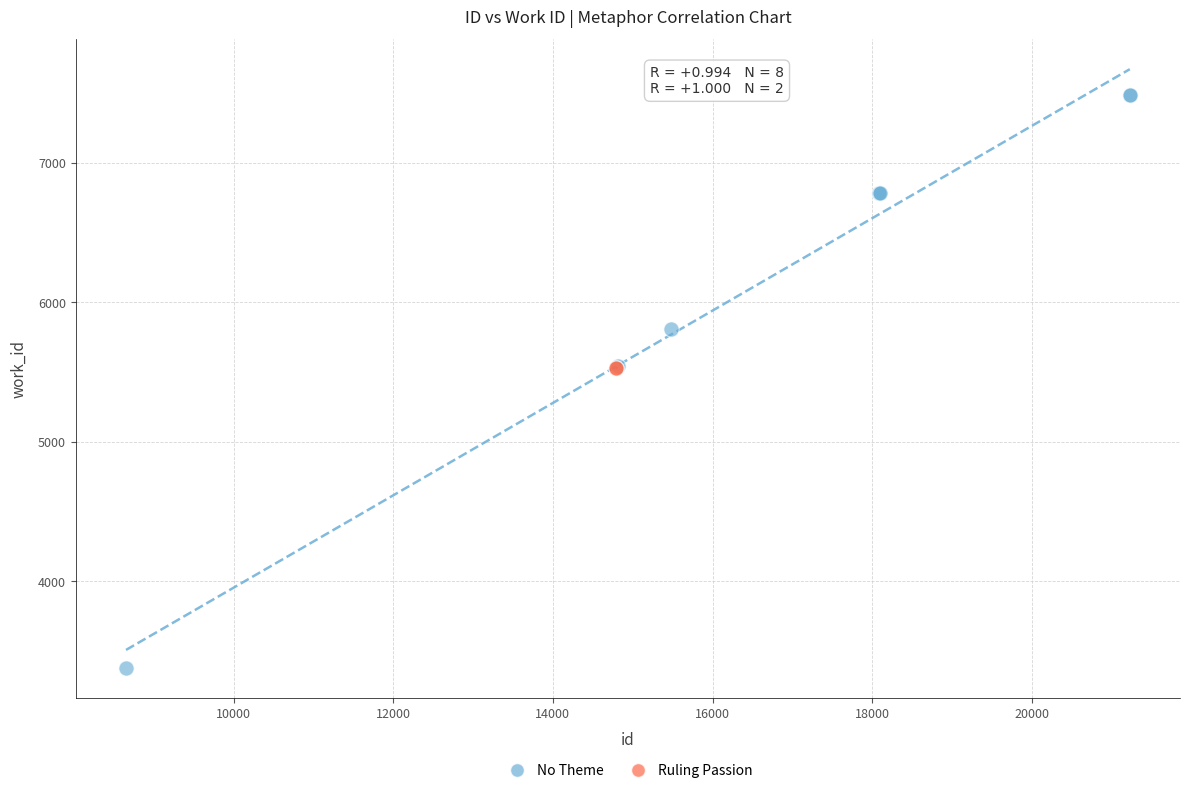

What are all the series names shown in the legend?

No Theme, Ruling Passion